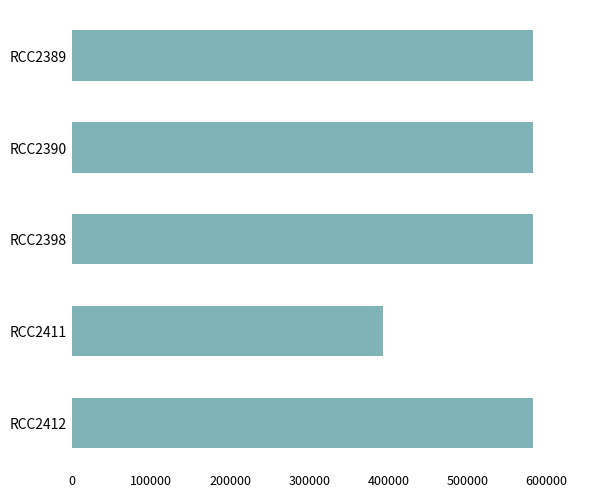

Is it true that the value at RCC2398 is 582135?

True